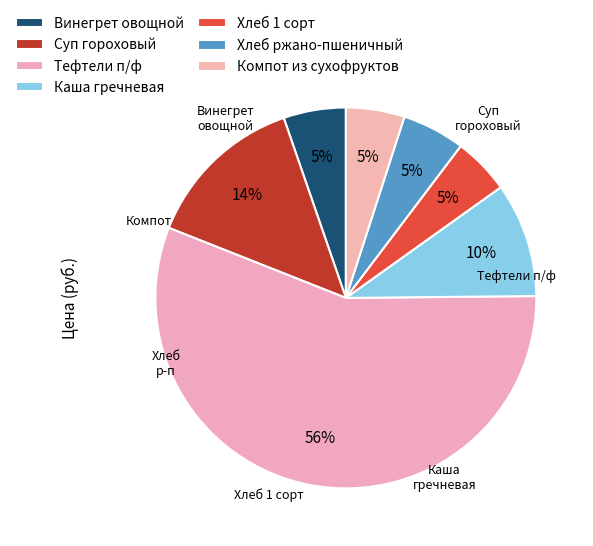

What is the change in value from Суп гороховый to Хлеб 1 сорт?

-6.8